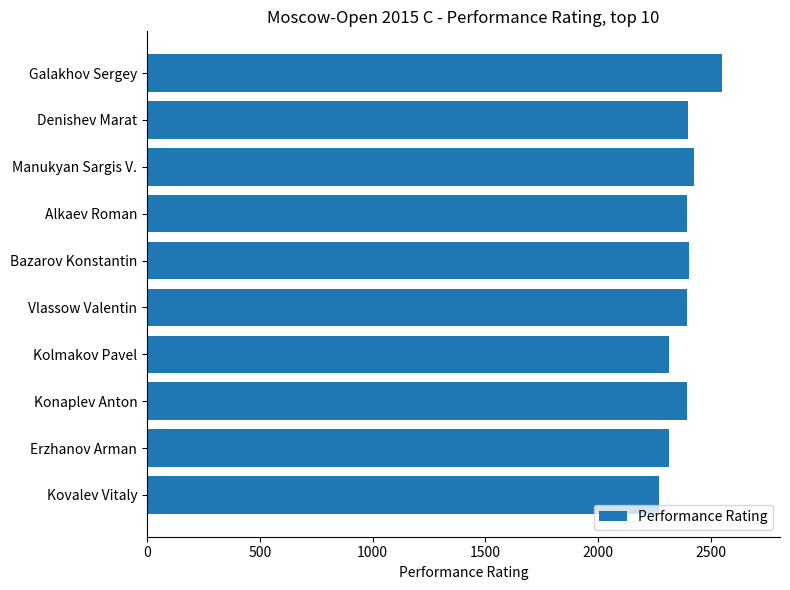

Between Kovalev Vitaly and Vlassow Valentin, which is larger?

Vlassow Valentin